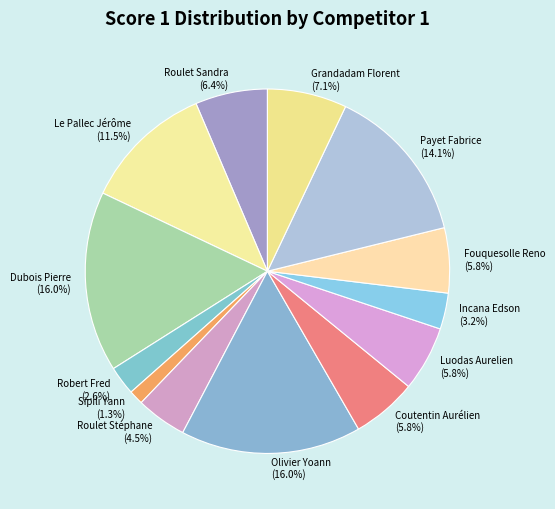

Approximately how many times larger is the value at Robert Fred compared to Luodas Aurelien?

0.4